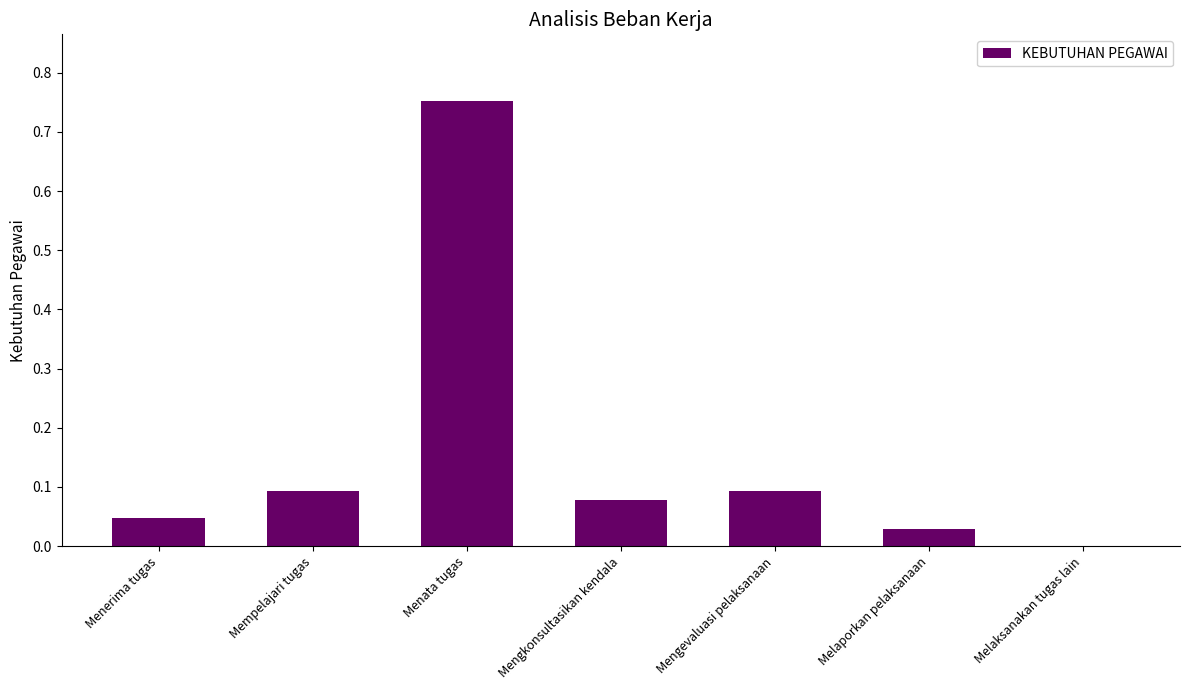

What is the change in value from Menata tugas to Melaksanakan tugas lain?

-0.8